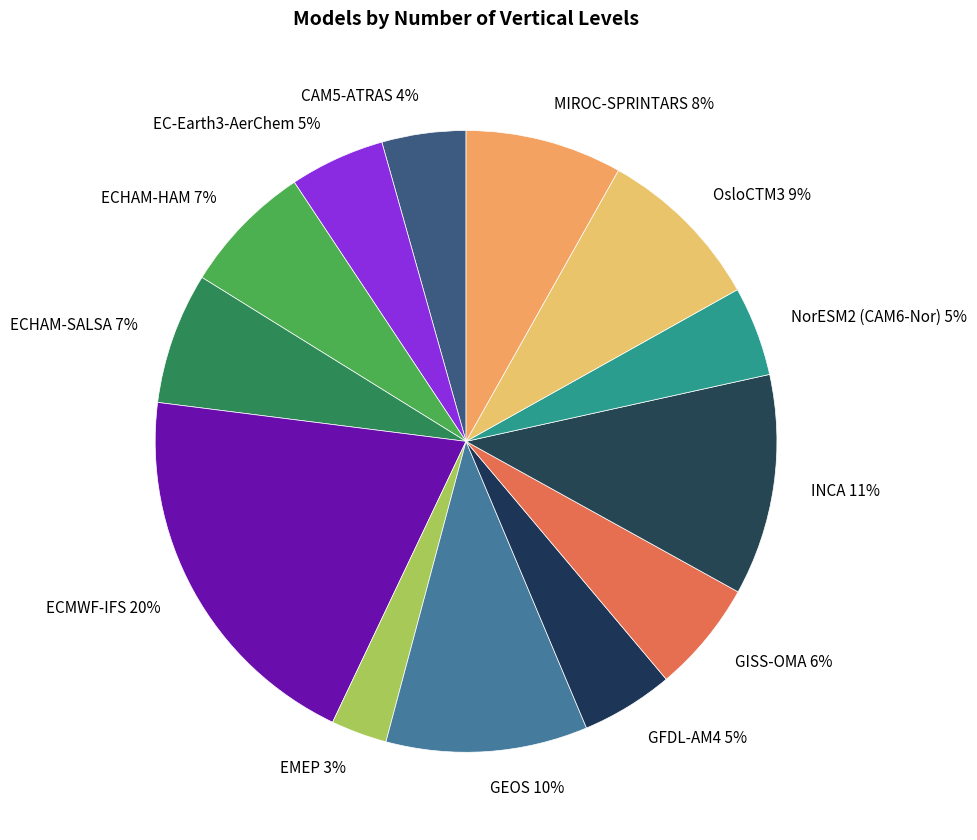

What percentage is the ECMWF-IFS slice, to the nearest percent?

20%